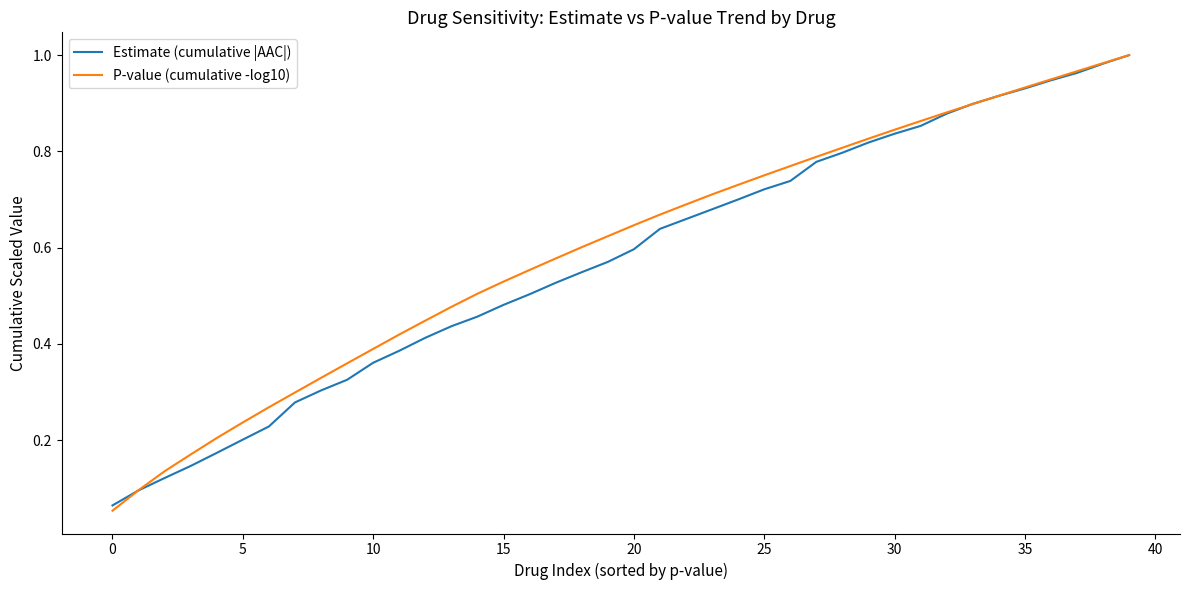

Which series has the widest spread of values?

P-value (cumulative -log10)